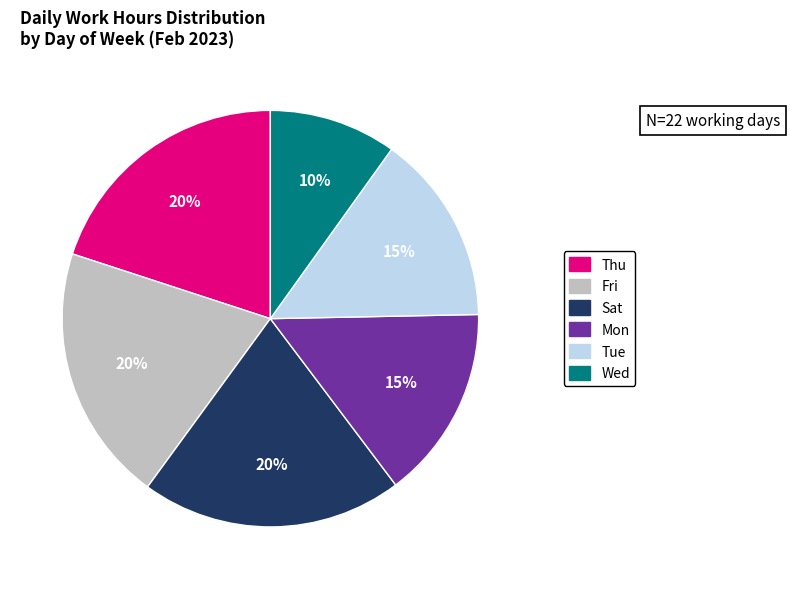

Does any single category account for the majority?

No